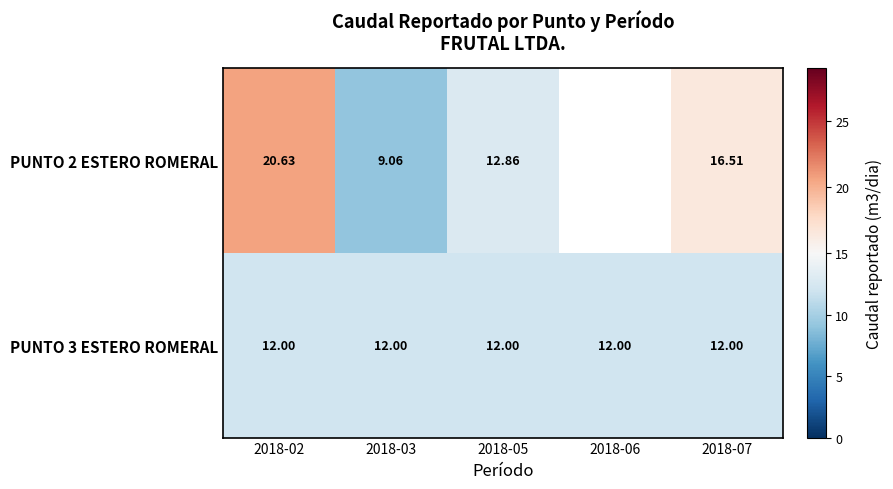

Is the value of PUNTO 2 ESTERO ROMERAL at 2018-03 greater than the value of PUNTO 3 ESTERO ROMERAL at 2018-05?

No